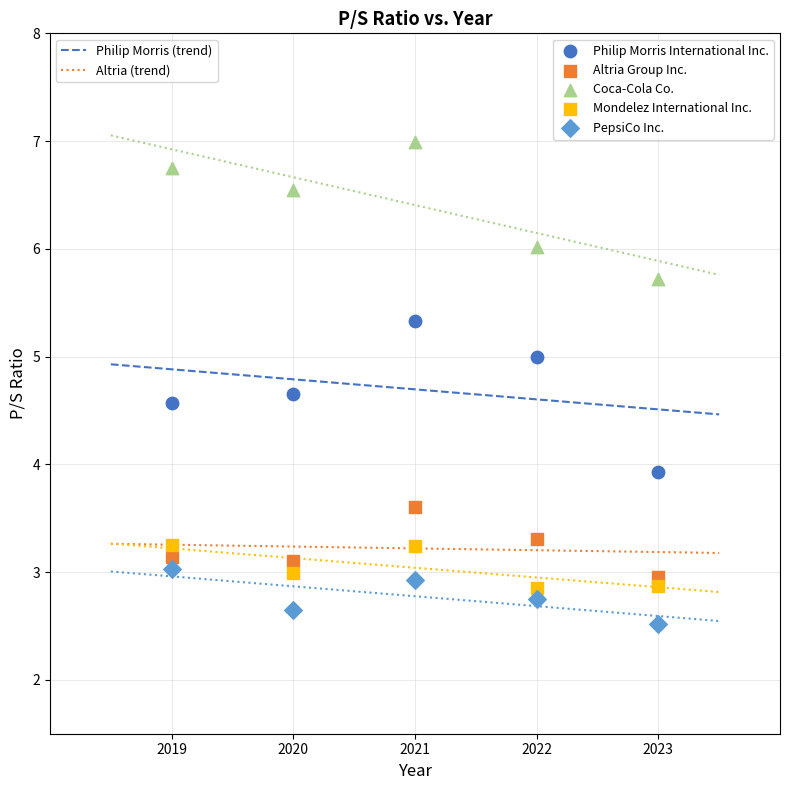

Across all data points, what is the range of Y values (max minus min)?

4.5